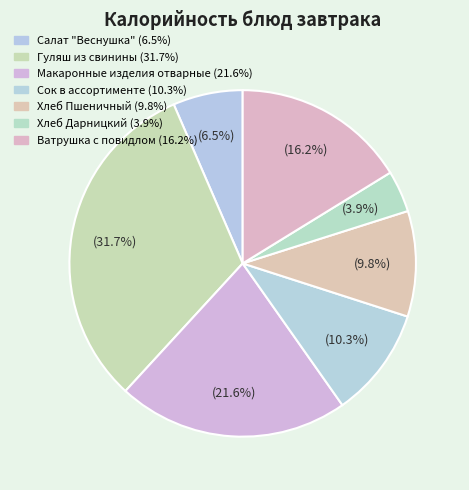

True or false: Сок в ассортименте accounts for 1% of the total.

False